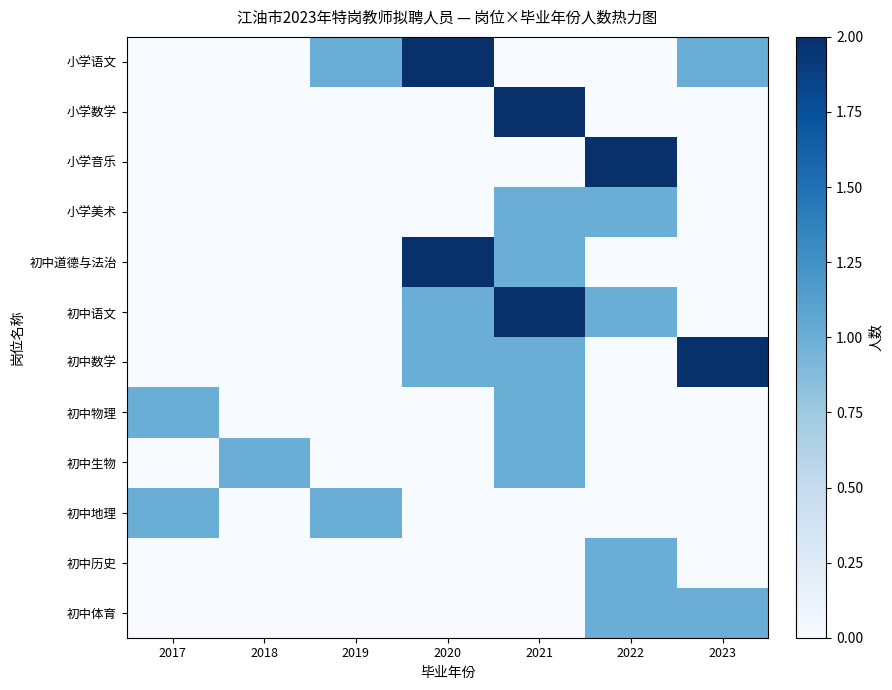

Reading left to right, extract all data points from this chart.

小学语文: 2017=0	2018=0	2019=1	2020=2	2021=0	2022=0	2023=1
小学数学: 2017=0	2018=0	2019=0	2020=0	2021=2	2022=0	2023=0
小学音乐: 2017=0	2018=0	2019=0	2020=0	2021=0	2022=2	2023=0
小学美术: 2017=0	2018=0	2019=0	2020=0	2021=1	2022=1	2023=0
初中道德与法治: 2017=0	2018=0	2019=0	2020=2	2021=1	2022=0	2023=0
初中语文: 2017=0	2018=0	2019=0	2020=1	2021=2	2022=1	2023=0
初中数学: 2017=0	2018=0	2019=0	2020=1	2021=1	2022=0	2023=2
初中物理: 2017=1	2018=0	2019=0	2020=0	2021=1	2022=0	2023=0
初中生物: 2017=0	2018=1	2019=0	2020=0	2021=1	2022=0	2023=0
初中地理: 2017=1	2018=0	2019=1	2020=0	2021=0	2022=0	2023=0
初中历史: 2017=0	2018=0	2019=0	2020=0	2021=0	2022=1	2023=0
初中体育: 2017=0	2018=0	2019=0	2020=0	2021=0	2022=1	2023=1